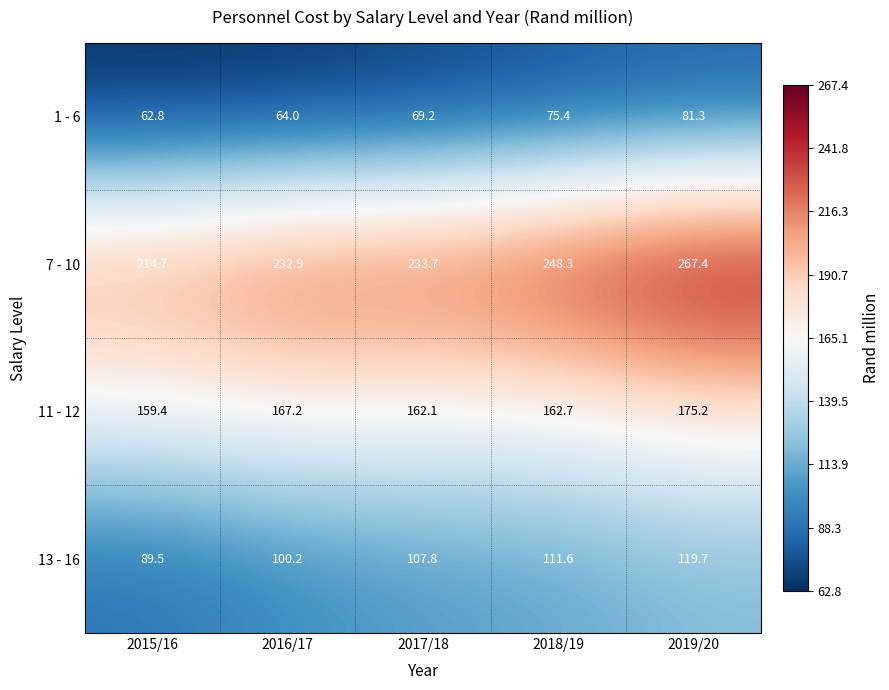

What is the sum of all 7 - 10 values?

1197.0